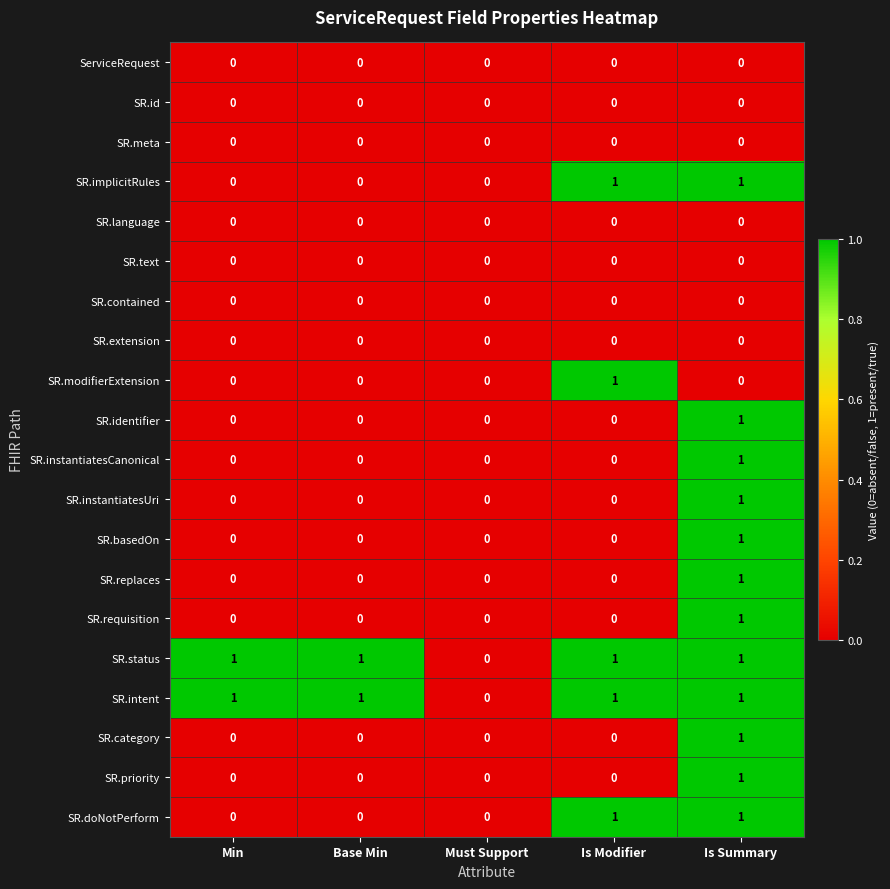

Is it true that SR.intent equals 0 at Must Support?

True